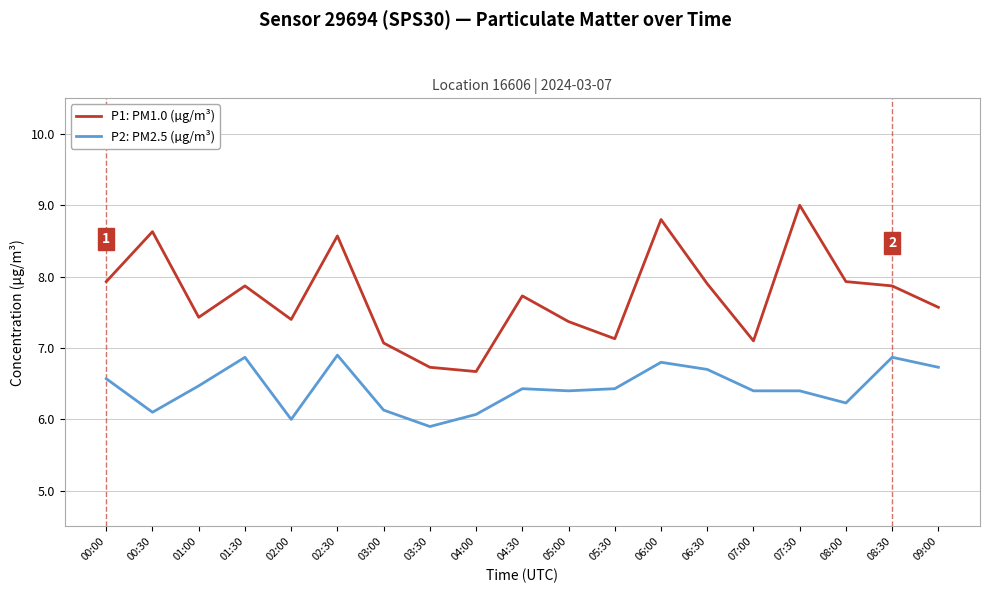

What is the difference between the maximum and second lowest values in the P1: PM1.0 (µg/m³) series?

2.3